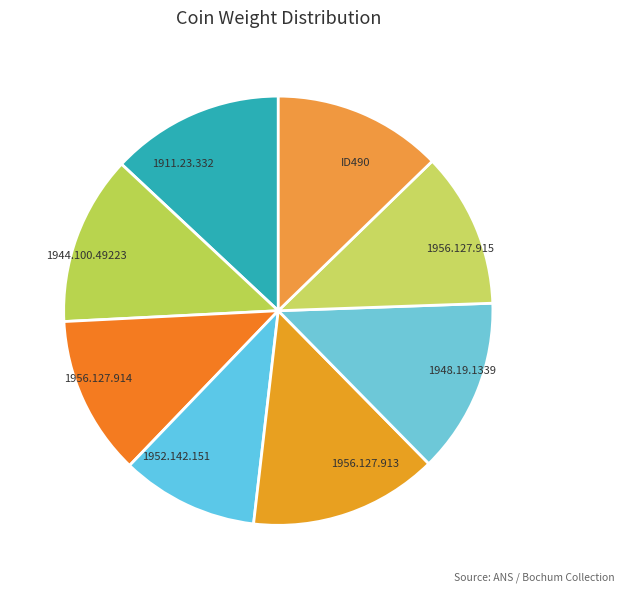

Approximately how many times larger is the value at ID490 compared to 1911.23.332?

1.0